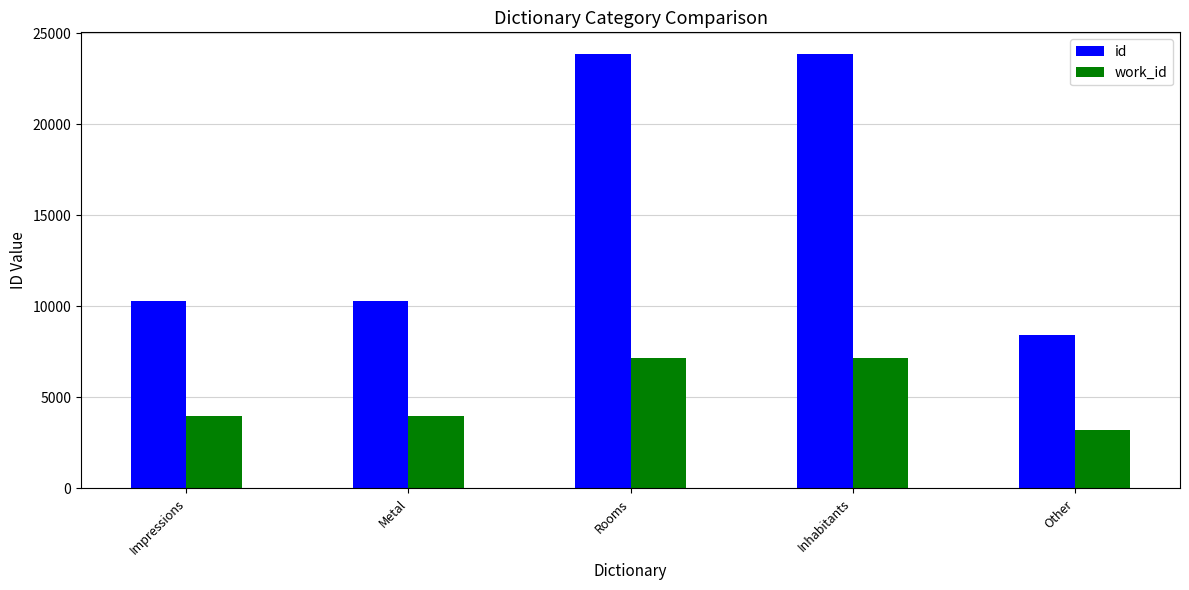

At which category does the chart reach its minimum across all series?

Other